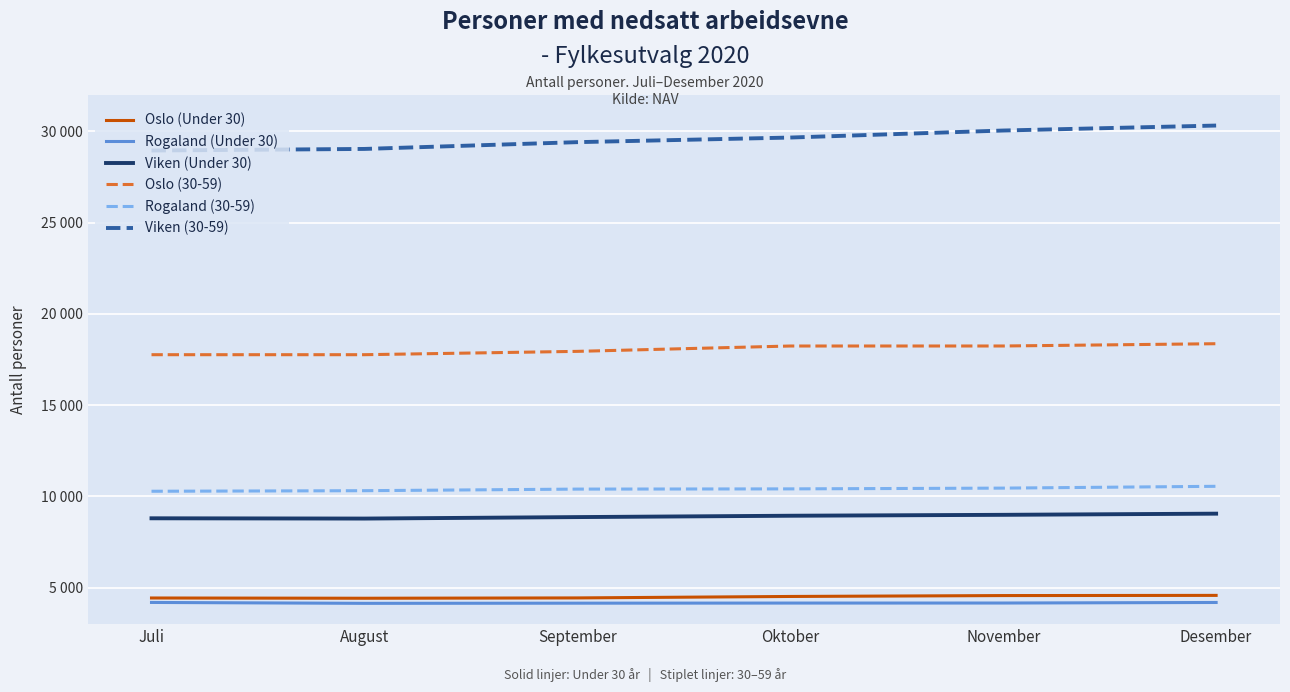

True or false: Rogaland (30-59) and Viken (Under 30) cross at least once.

False